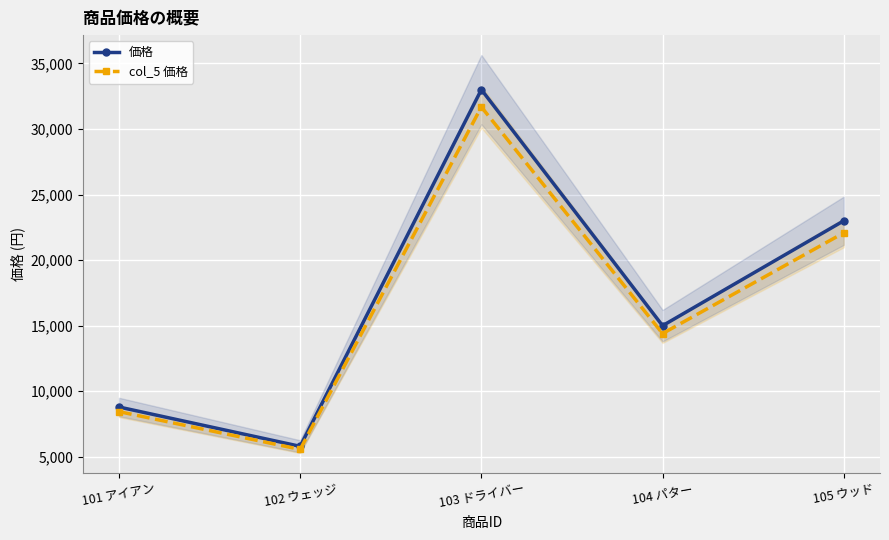

At which category is the sum across all series the highest?

103 ドライバー